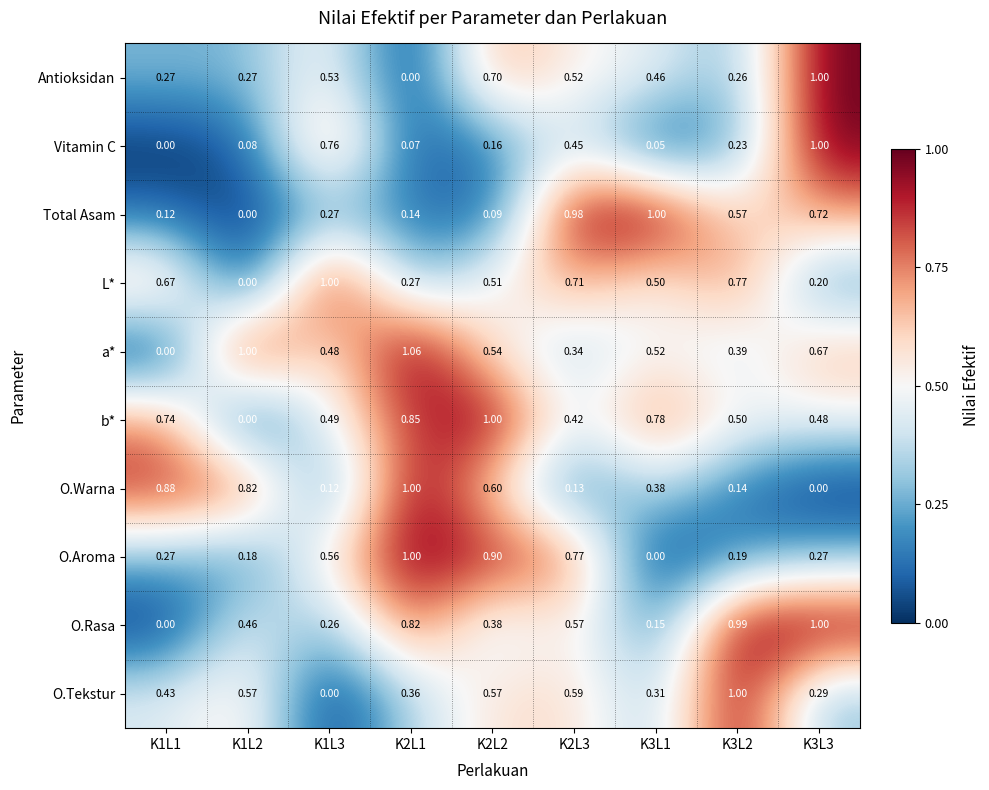

Which series has the largest total across all categories?

b*